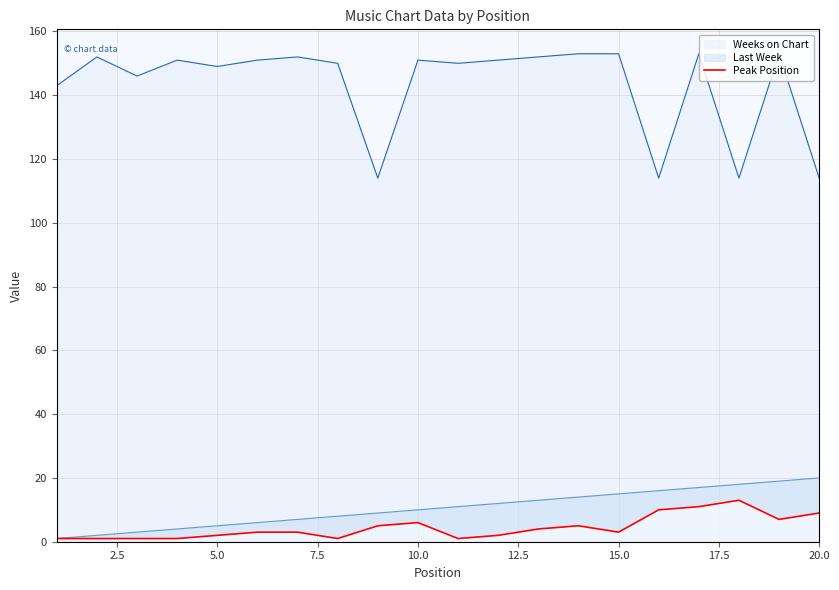

What is the maximum value for Weeks on Chart?

153